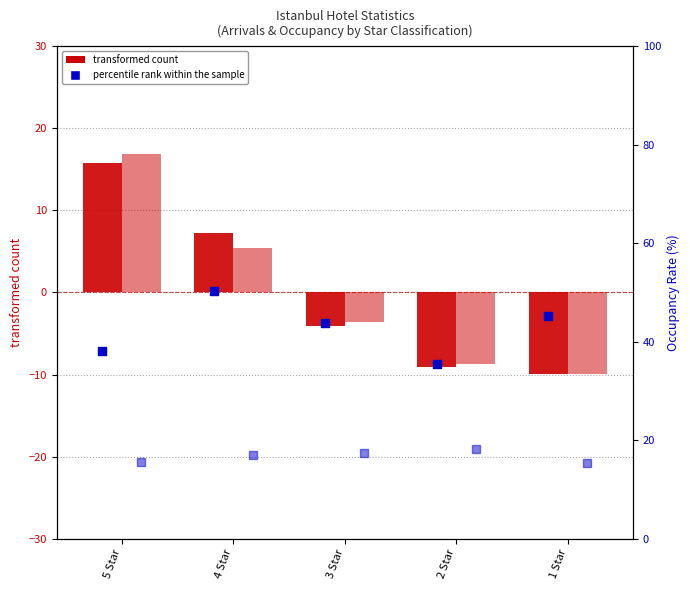

Which series contains the lowest Y value?

transformed count (Foreign)